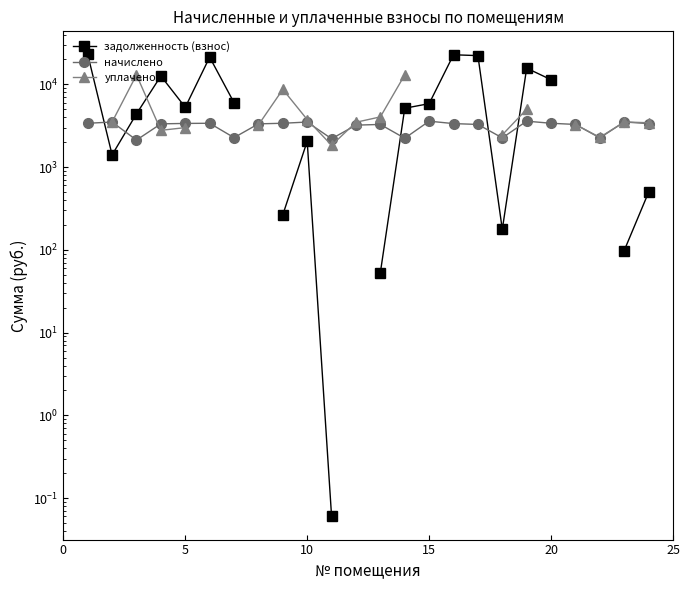

How many intersections are there between начислено and уплачено?

5